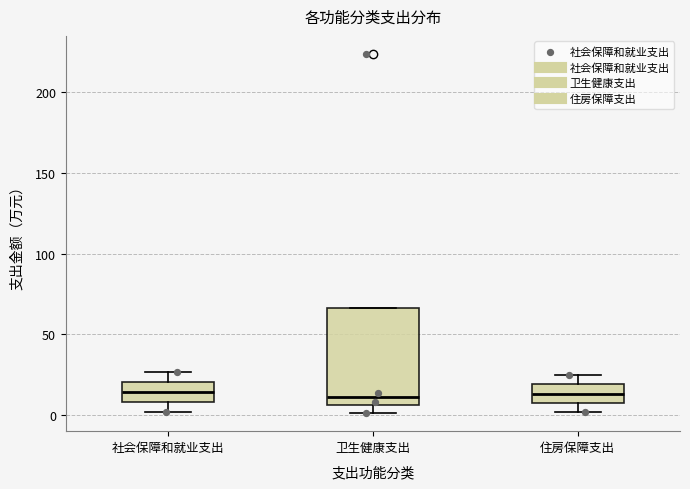

Which box is the tallest, from its lower edge to its upper edge?

卫生健康支出